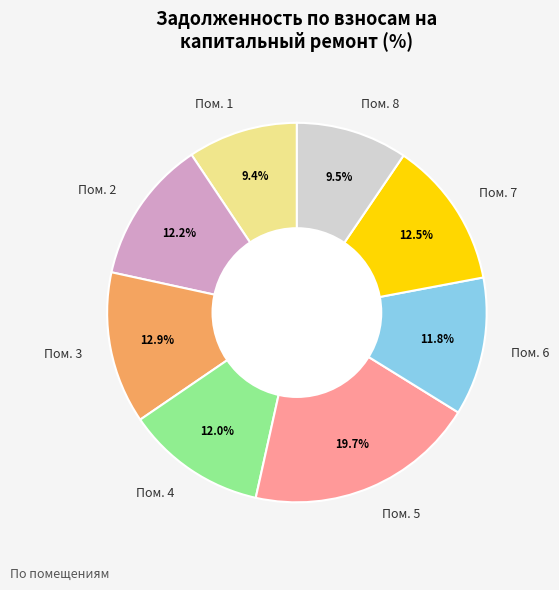

What is the largest slice in the pie chart?

Пом. 5